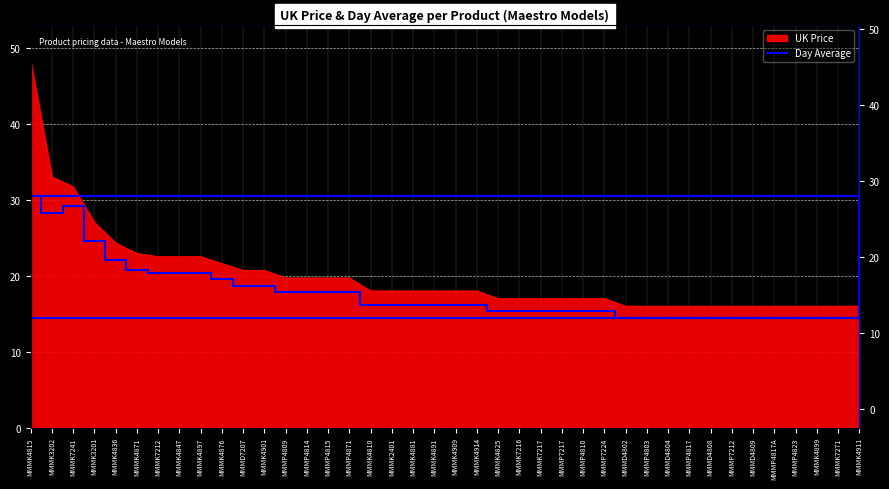

How many interior local valleys (lower than both neighbors) does the data have?

1